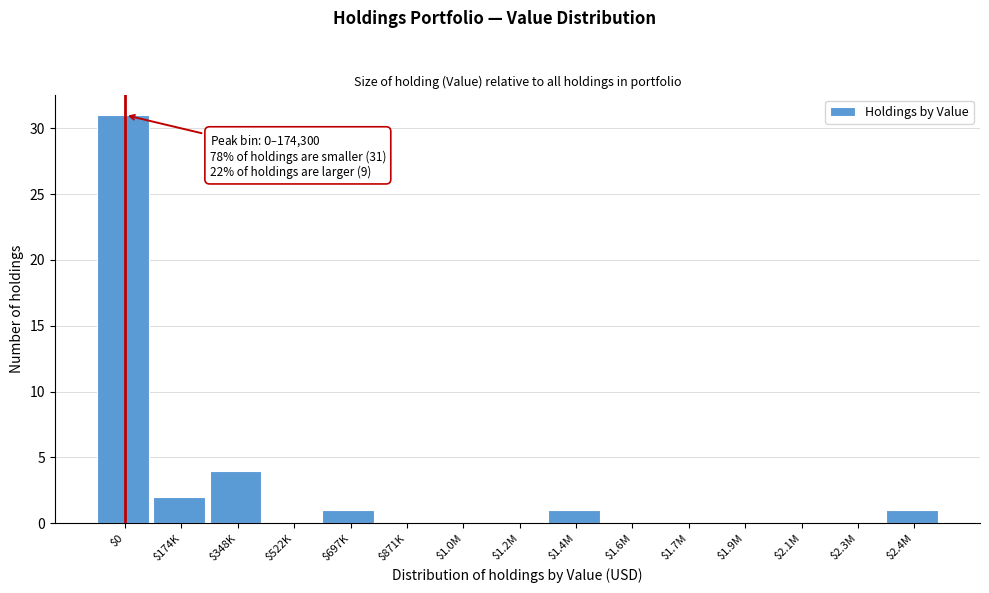

Which label corresponds to the largest value in the chart?

$0